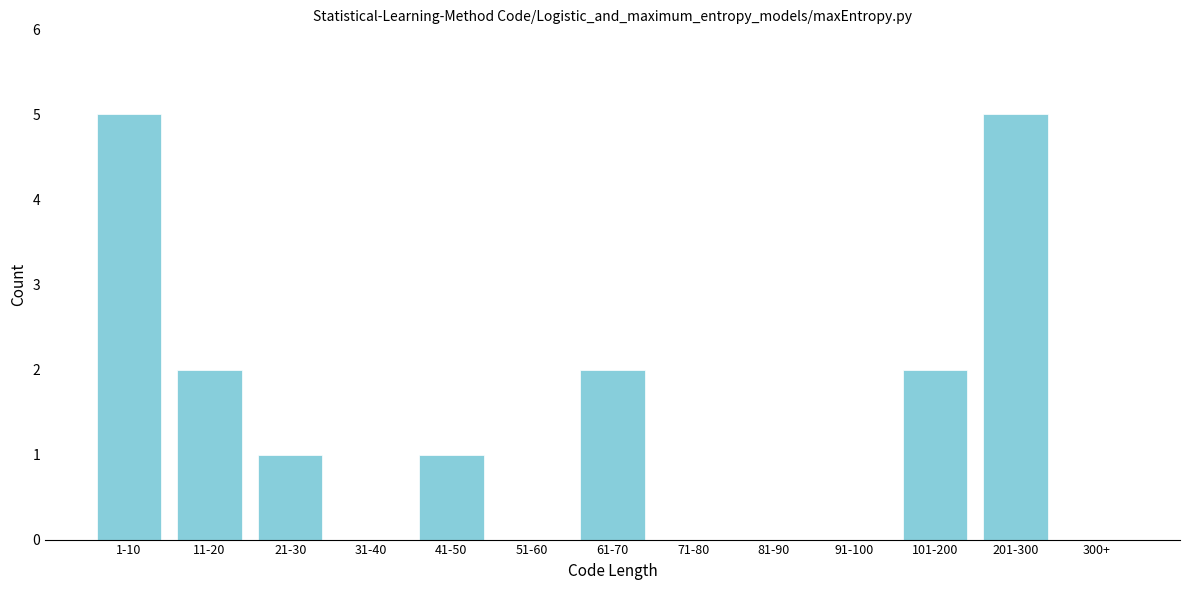

Reading left to right, what are all the values shown in this chart?

1-10=5	11-20=2	21-30=1	31-40=0	41-50=1	51-60=0	61-70=2	71-80=0	81-90=0	91-100=0	101-200=2	201-300=5	300+=0